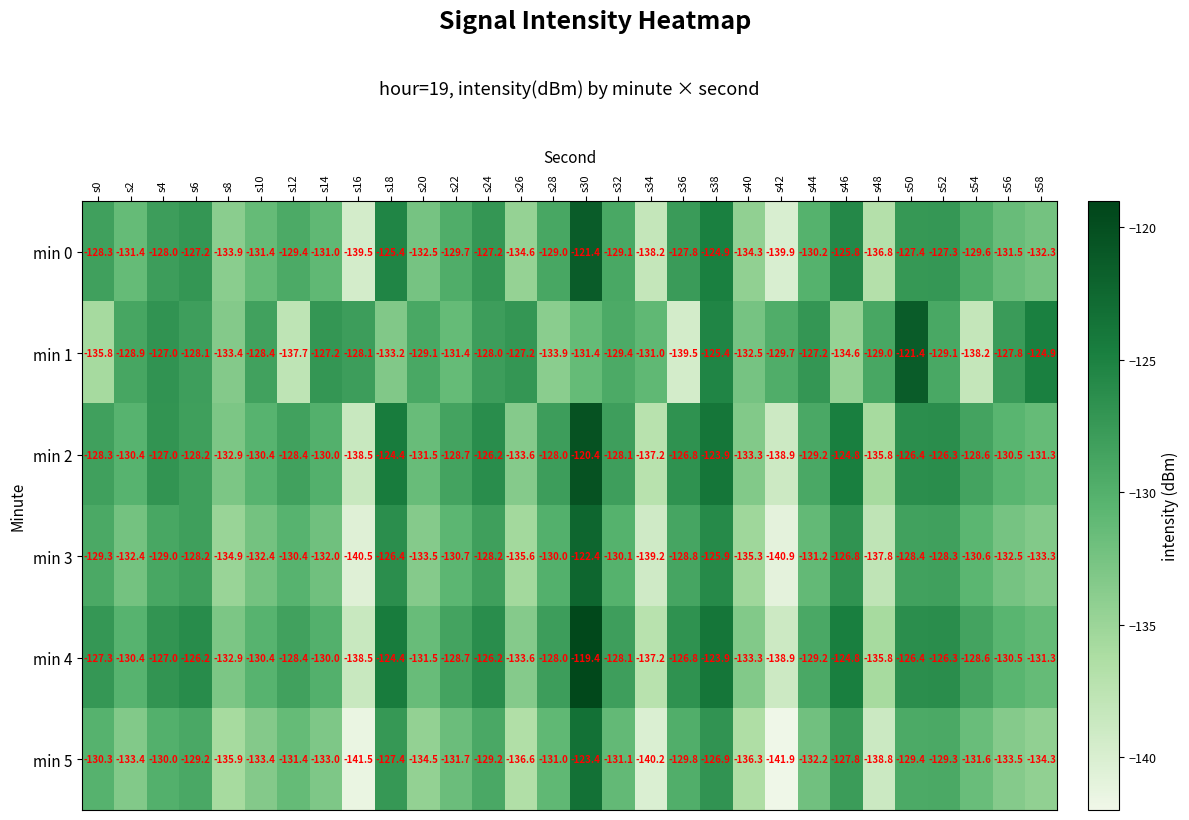

True or false: min 0 has a value of -202.4 at s2.

False